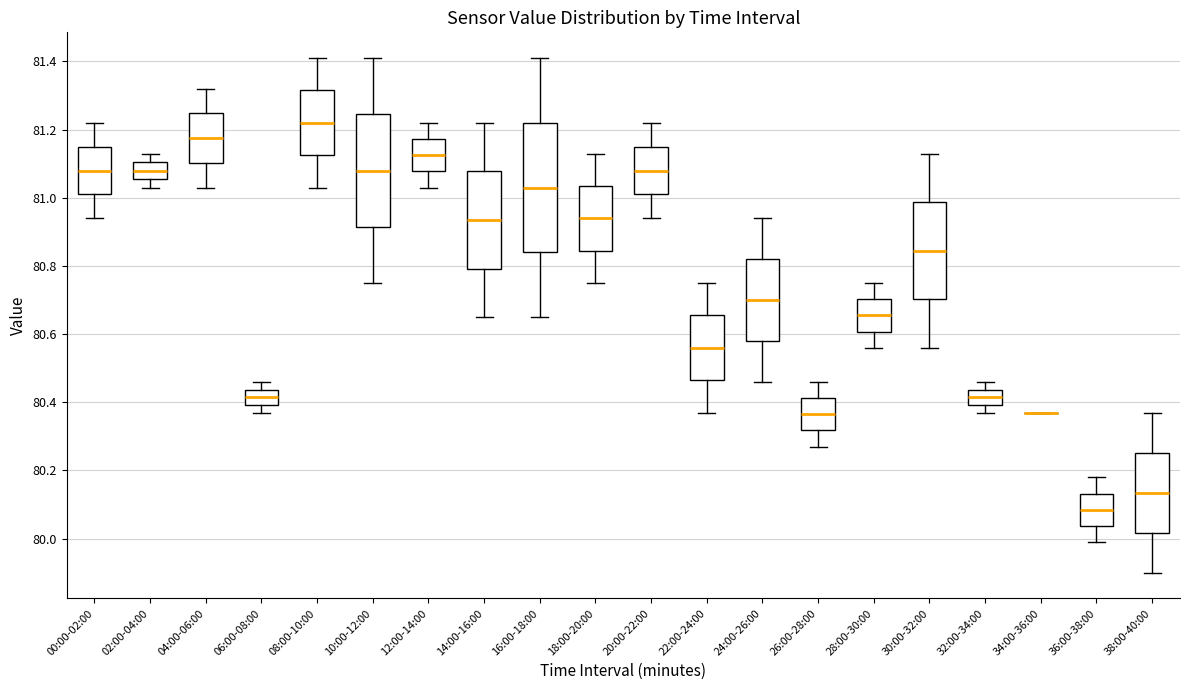

Which box is the tallest, from its lower edge to its upper edge?

16:00-18:00